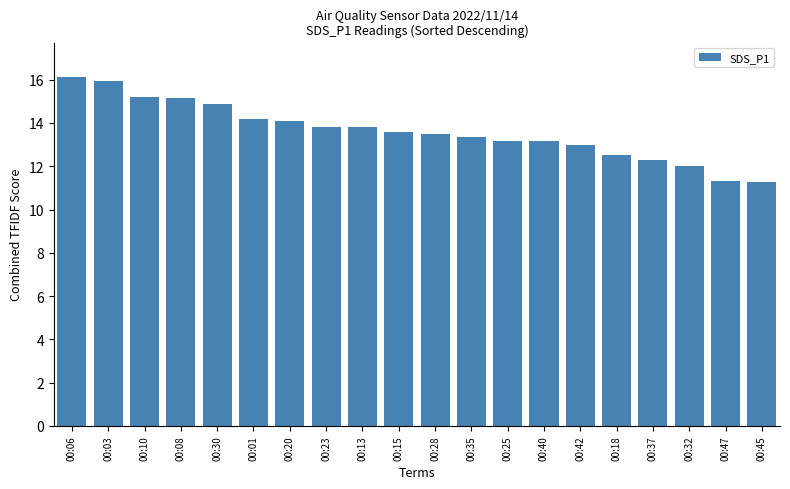

What is the difference between the values at 00:47 and 00:10?

3.9